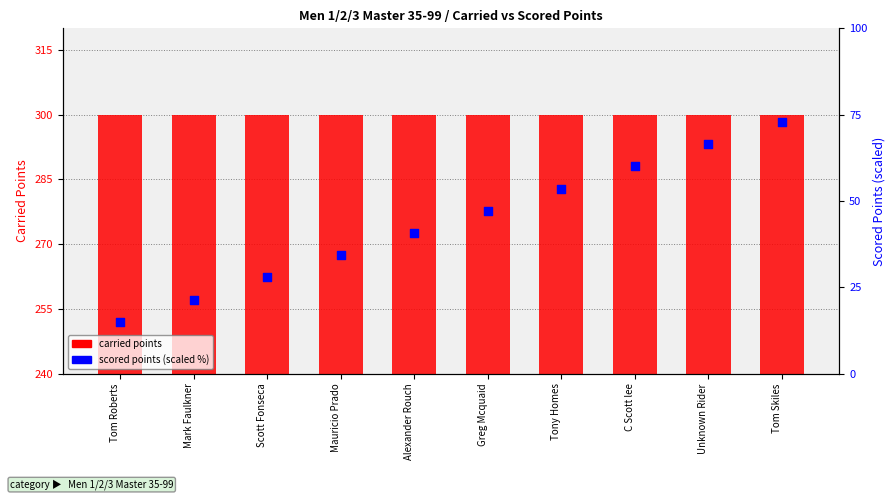

Is the value of scored points (percentile) at Unknown Rider greater than the value of carried points at Unknown Rider?

No